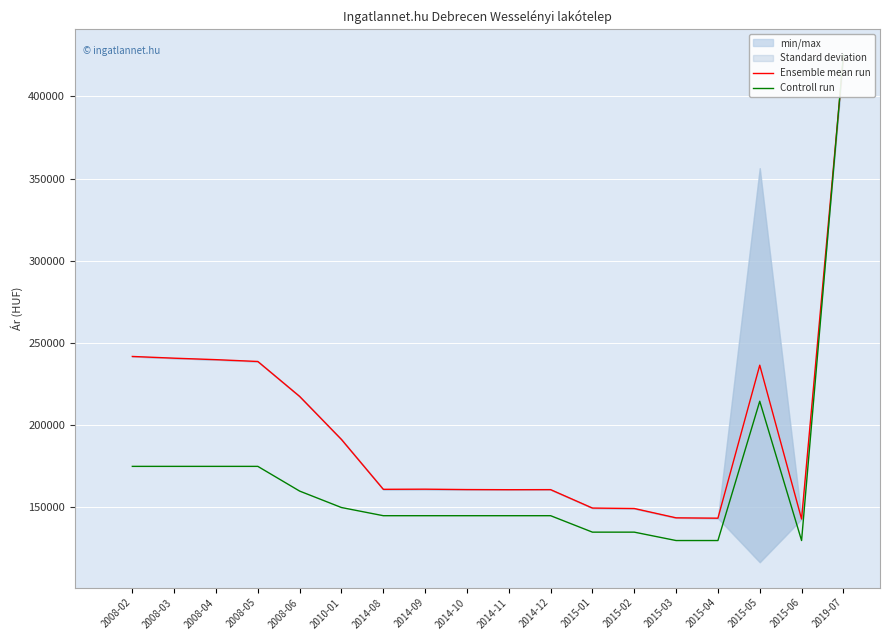

How many data points does each series have?

18